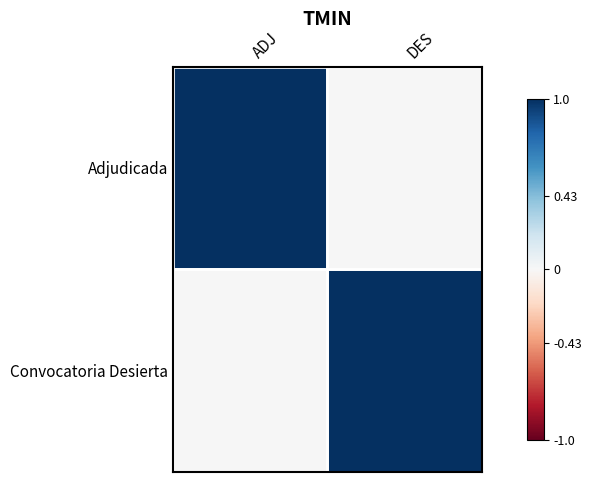

Reading left to right, transcribe all the data shown in this chart.

Adjudicada: ADJ=1	DES=0
Convocatoria Desierta: ADJ=0	DES=1